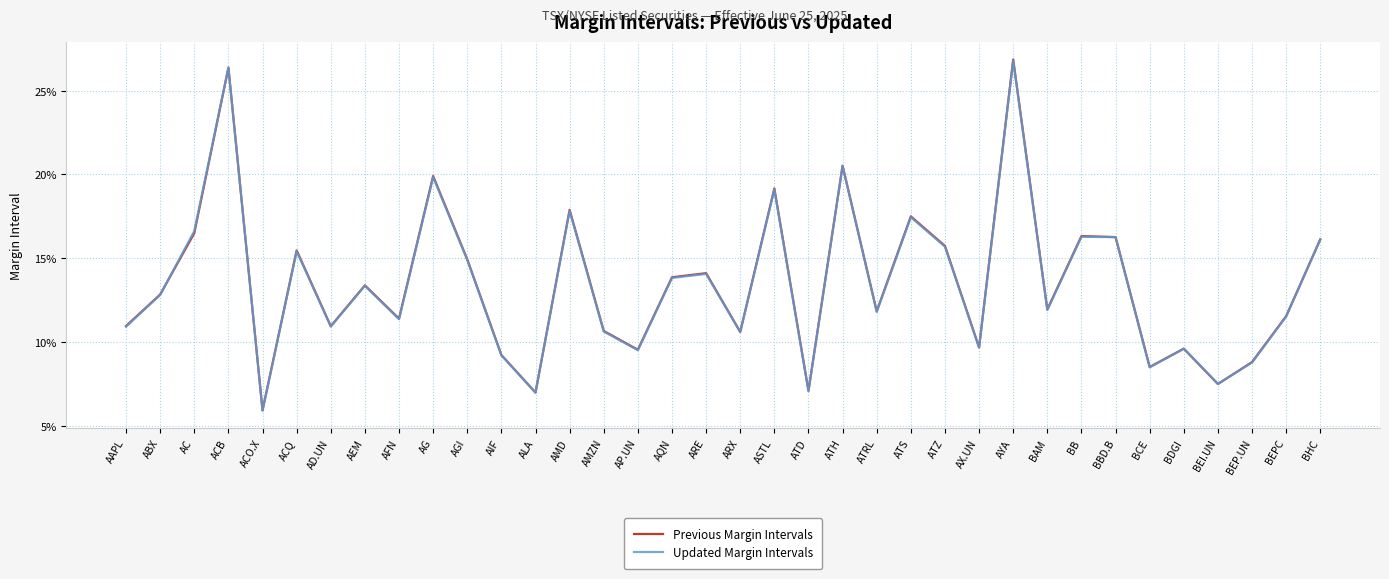

True or false: Previous Margin Intervals has more than 2 interior local peaks.

True